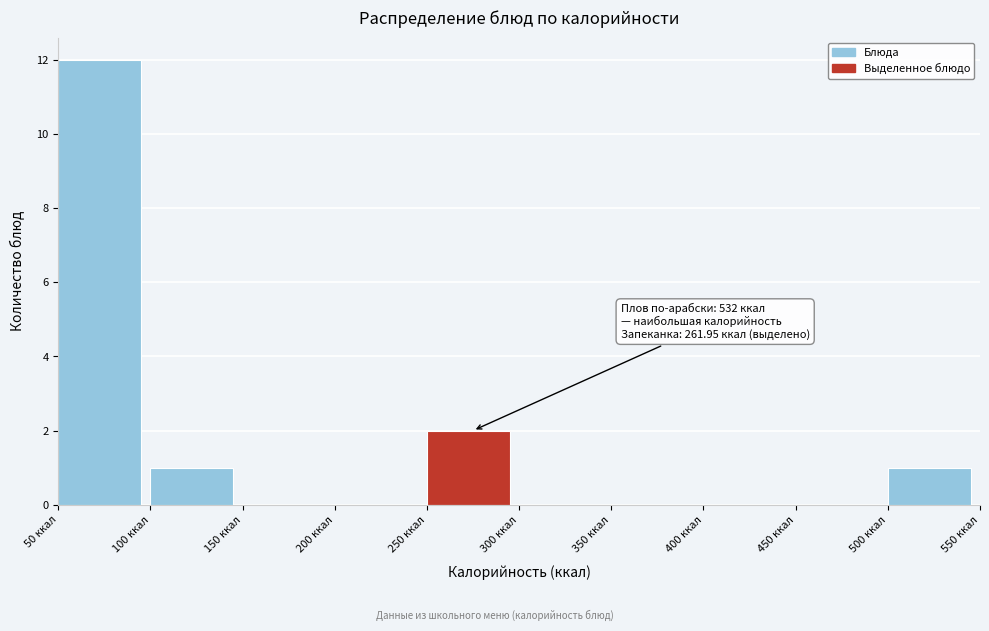

Which range on the x-axis has the tallest bar?

50 to 100